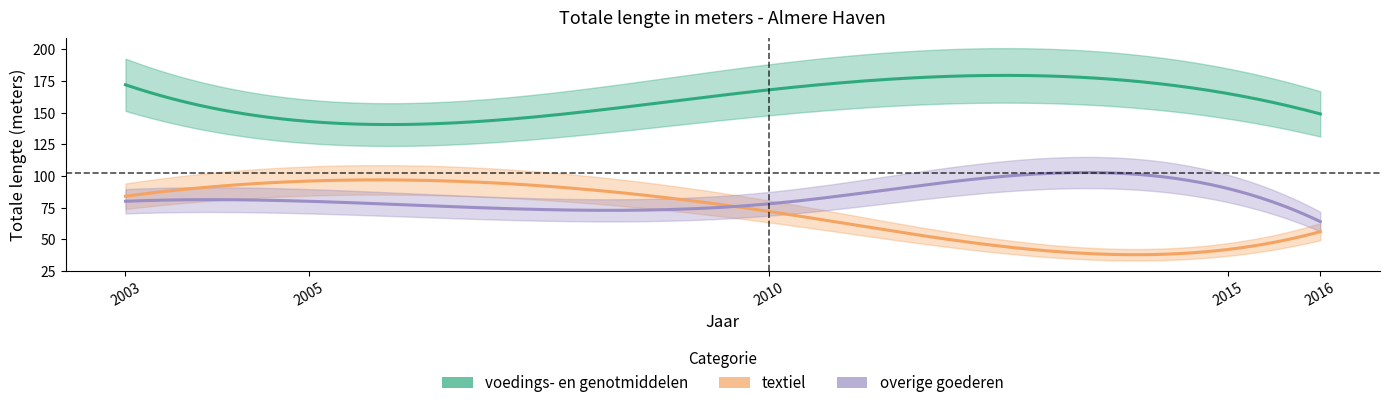

True or false: voedings- en genotmiddelen and textiel intersect in this chart.

False